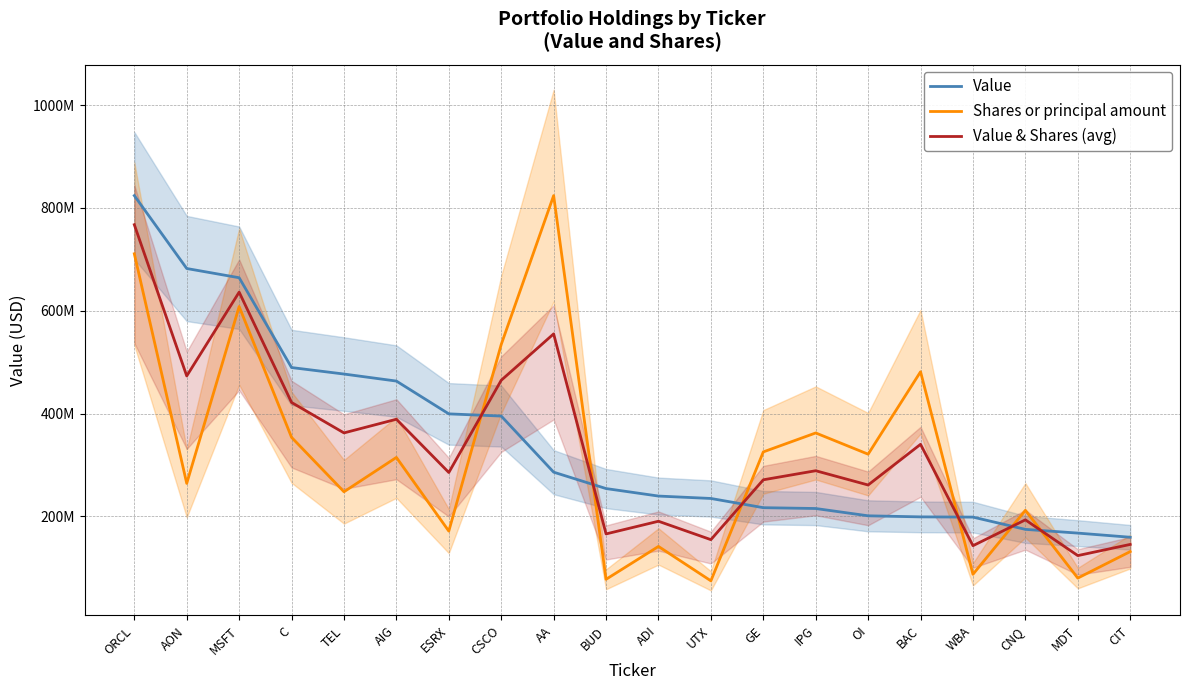

At which label does Shares or principal amount first exceed 314716913?

ORCL